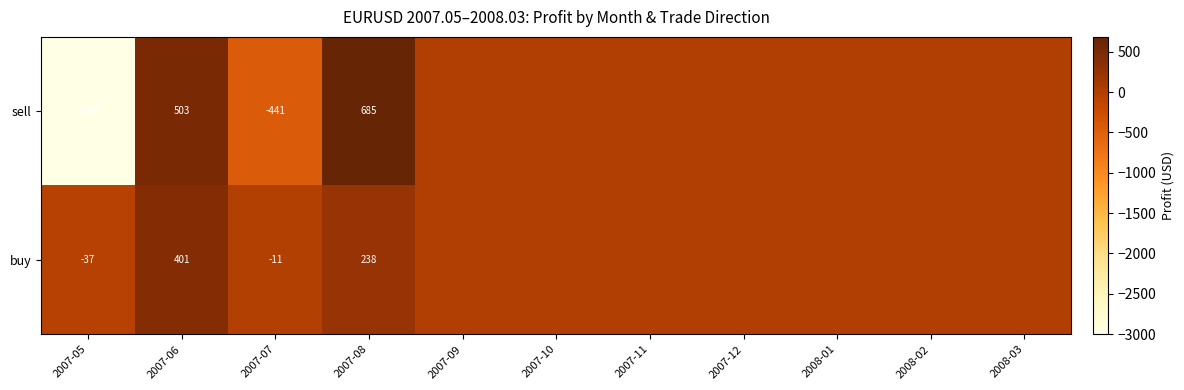

At 2007-05, list the series in order from largest to smallest.

buy, sell